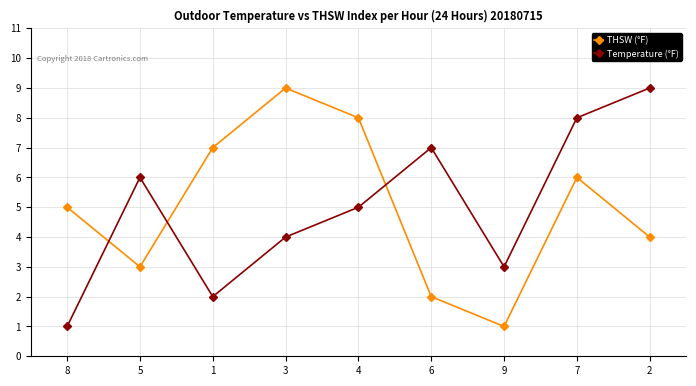

What is the minimum value for THSW (°F)?

1